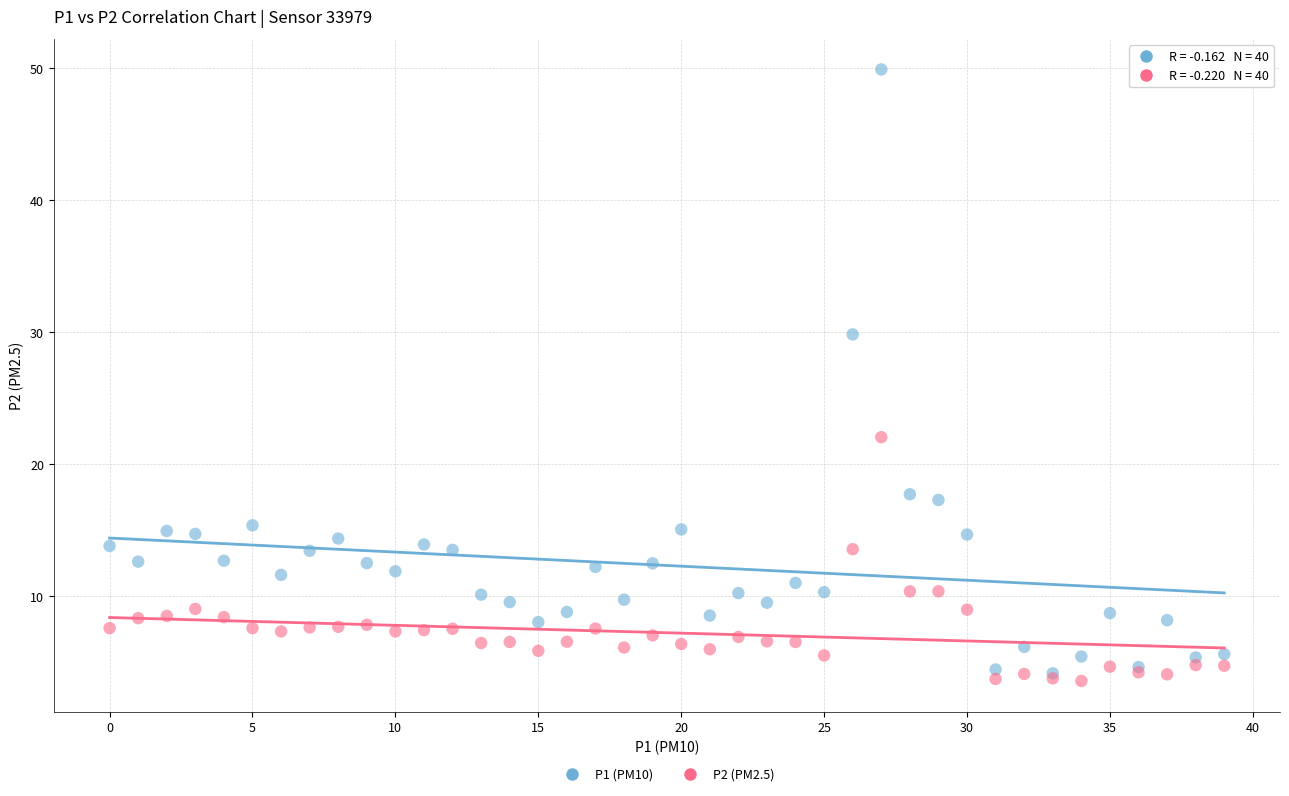

What are all the series names shown in the legend?

P1 (PM10), P2 (PM2.5)